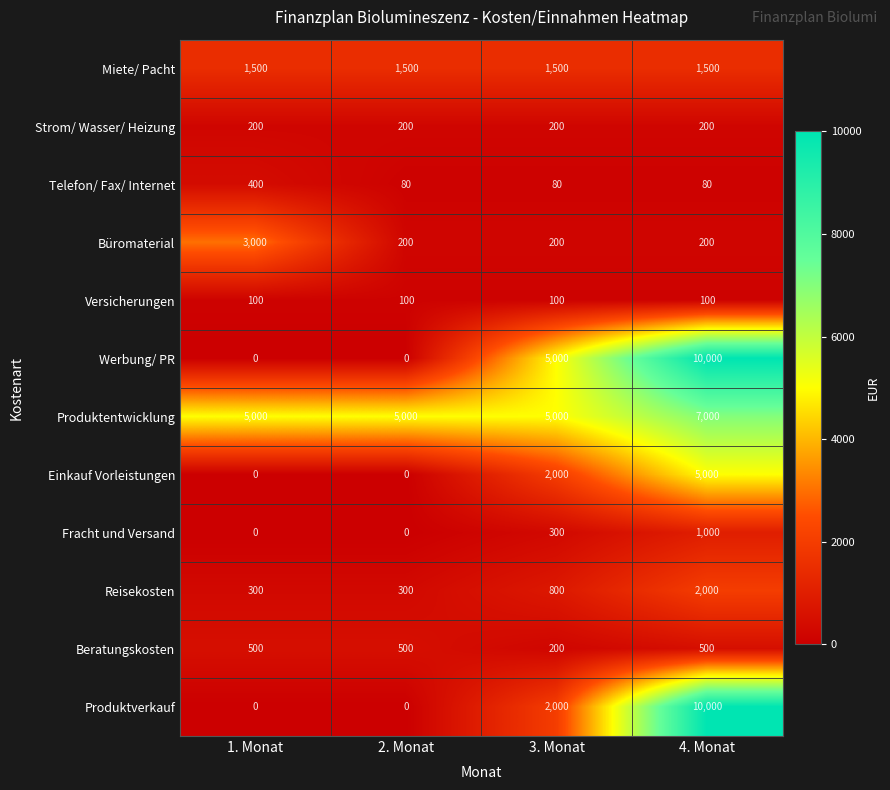

At how many categories does at least one series exceed 3249?

4